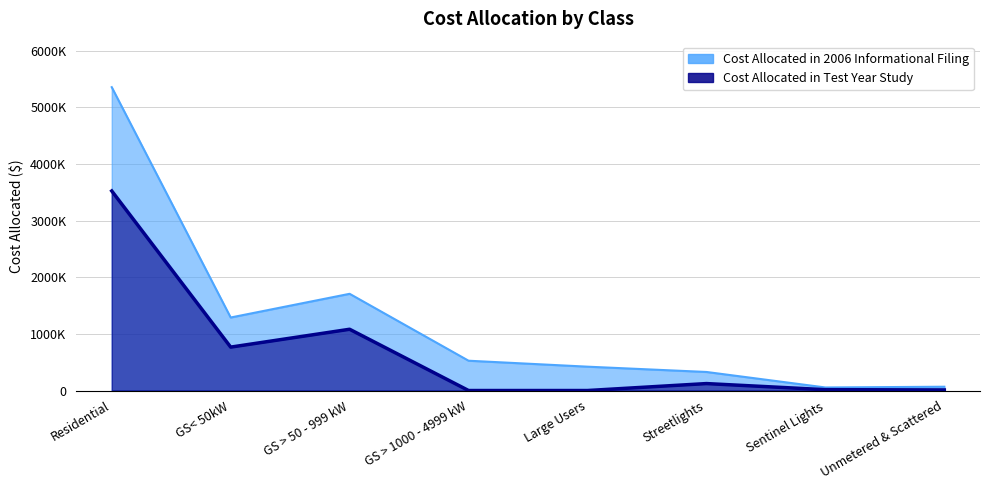

How many series are shown in this chart?

2